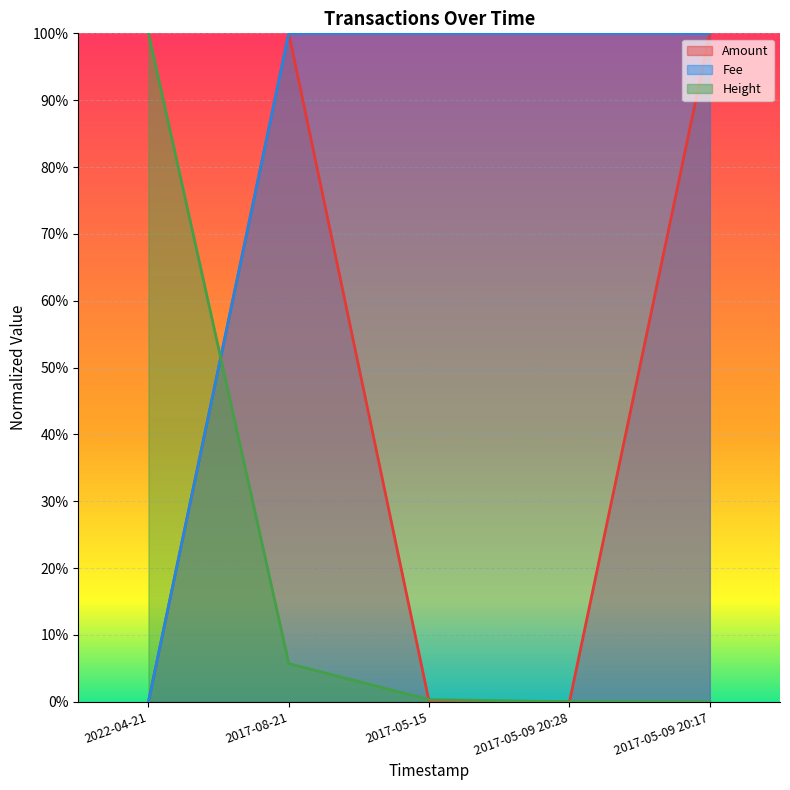

Reading right to left, transcribe all the data shown in this chart.

Amount: 2017-05-09 20:17=1.0	2017-05-09 20:28=0.0	2017-05-15=0.0	2017-08-21=1.0	2022-04-21=0.0
Fee: 2017-05-09 20:17=1.0	2017-05-09 20:28=1.0	2017-05-15=1.0	2017-08-21=1.0	2022-04-21=0.0
Height: 2017-05-09 20:17=0.0	2017-05-09 20:28=0.0	2017-05-15=0.0	2017-08-21=0.1	2022-04-21=1.0